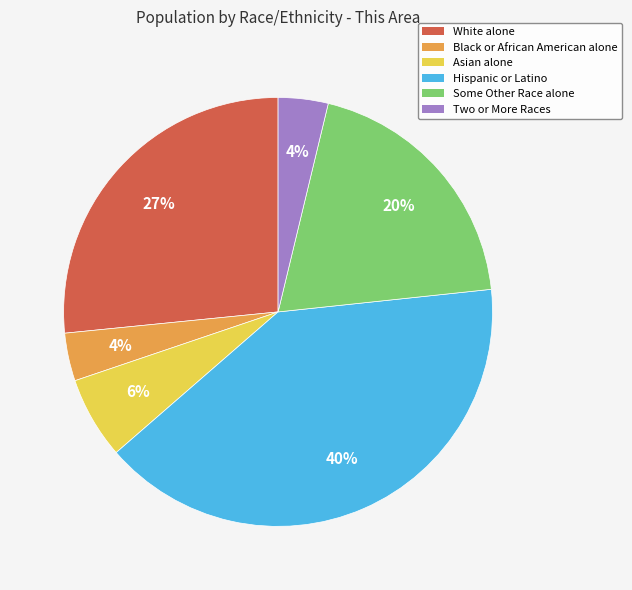

What percentage is the Some Other Race alone slice, to the nearest percent?

20%